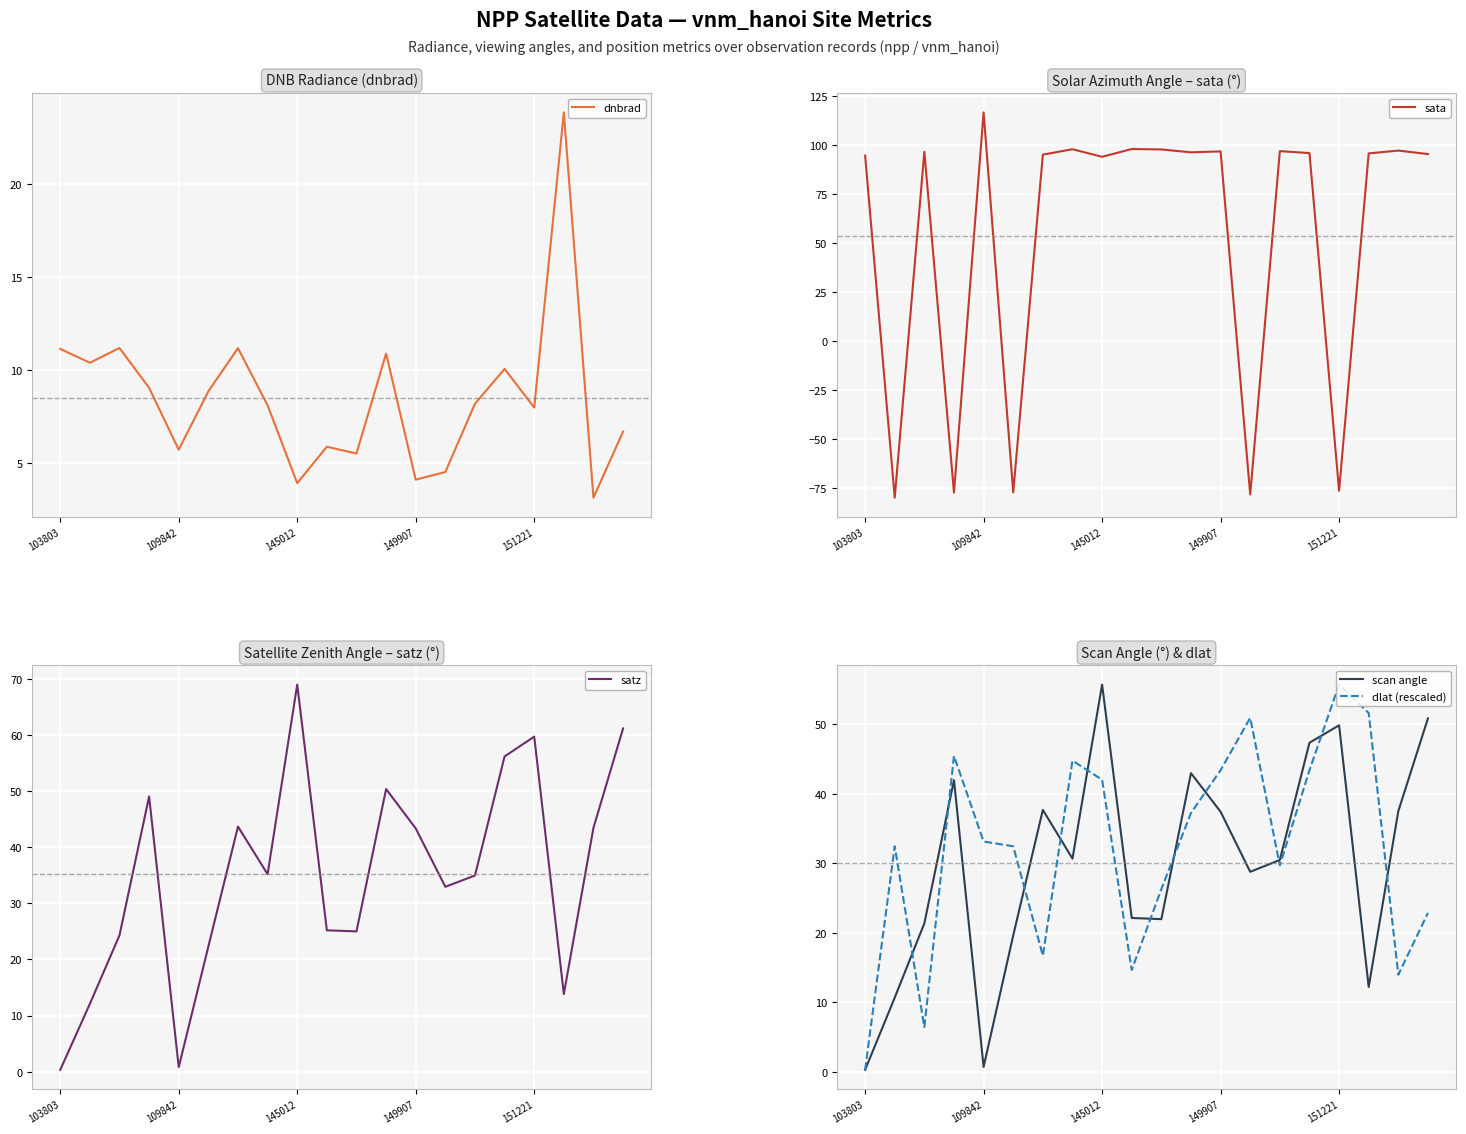

How many lines are shown in the chart?

5